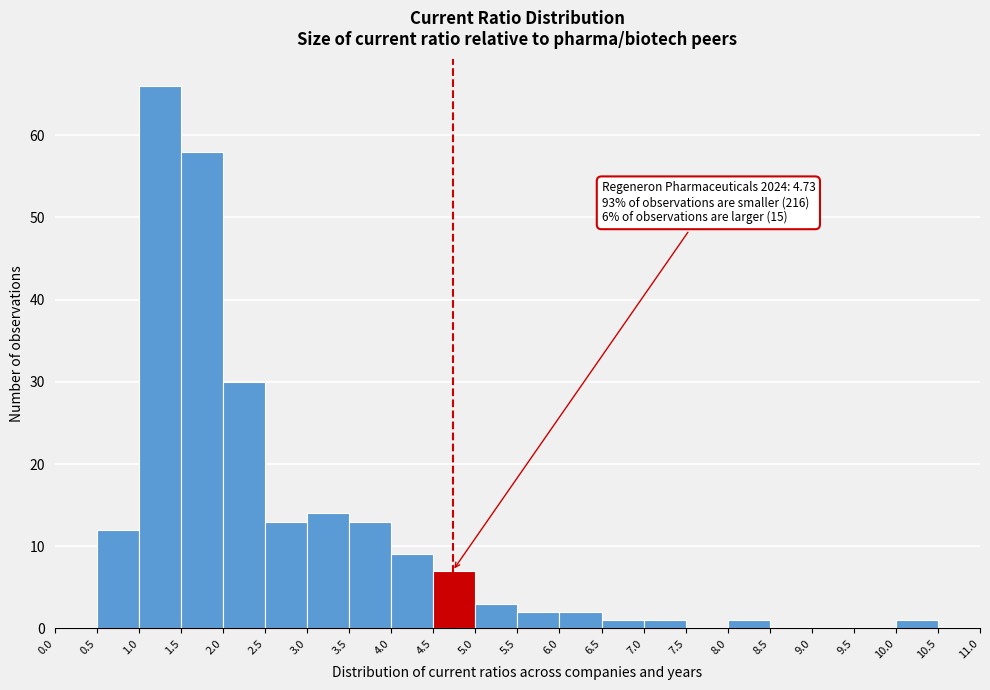

Over which range of the x-axis is the bar tallest?

1.0 to 1.5